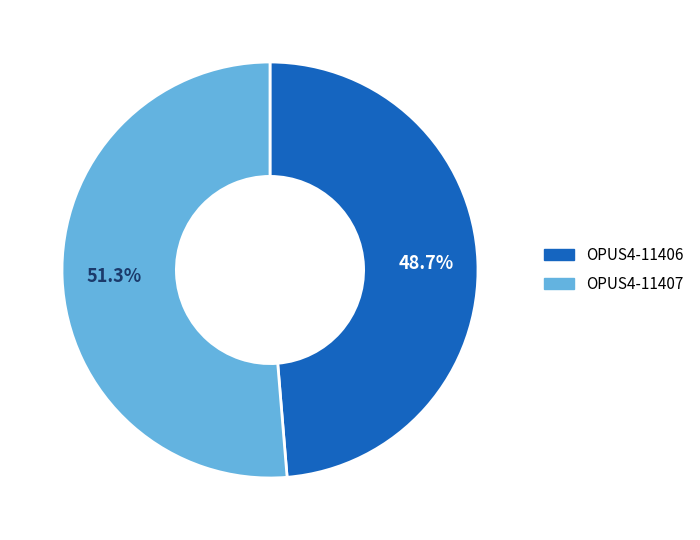

To the nearest percent, what is the combined percentage of OPUS4-11406 and OPUS4-11407?

100%